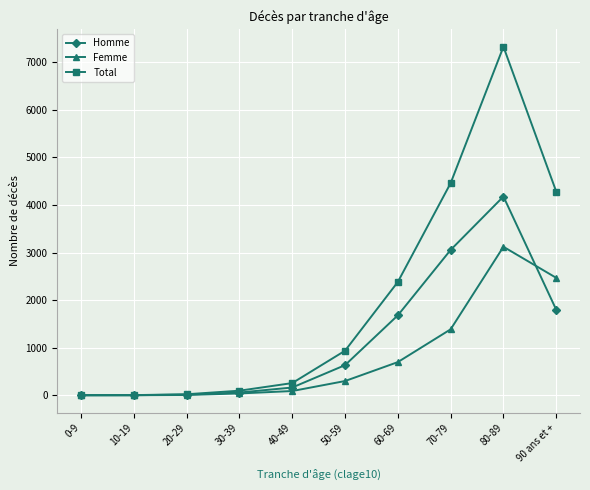

Between 0-9 and 90 ans et +, which series saw the biggest shift?

Total